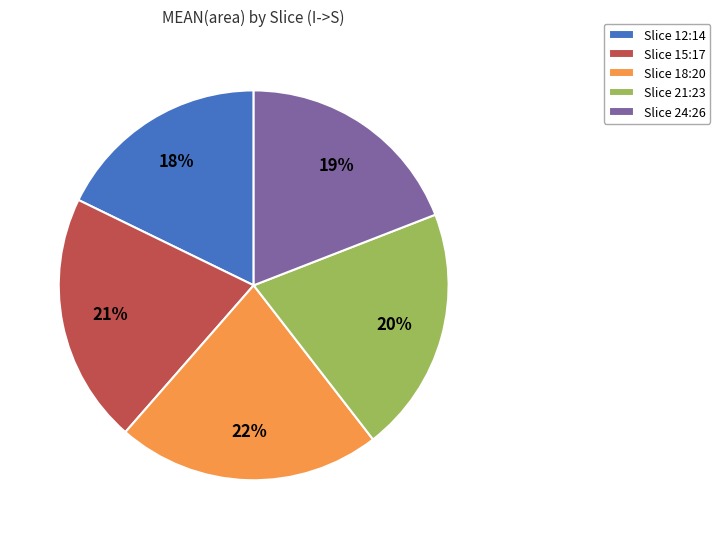

How many slices are in this pie chart?

5